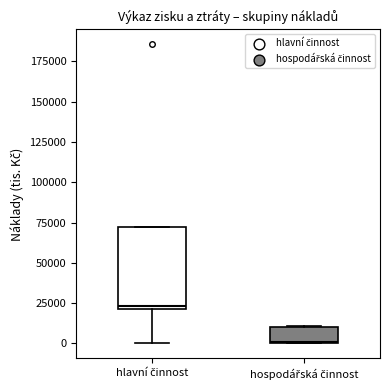

Reading left to right, transcribe this box plot: for each box, give where its median line is, the range the box spans, and where its two whiskers end, as read against the y-axis. The values are not printed on the chart, so give them approximately, as read against the axis.

hlavní činnost: median 25000, box 20000 to 70000, whiskers 0 to 70000
hospodářská činnost: median 0, box 0 to 10000, whiskers 0 to 10000